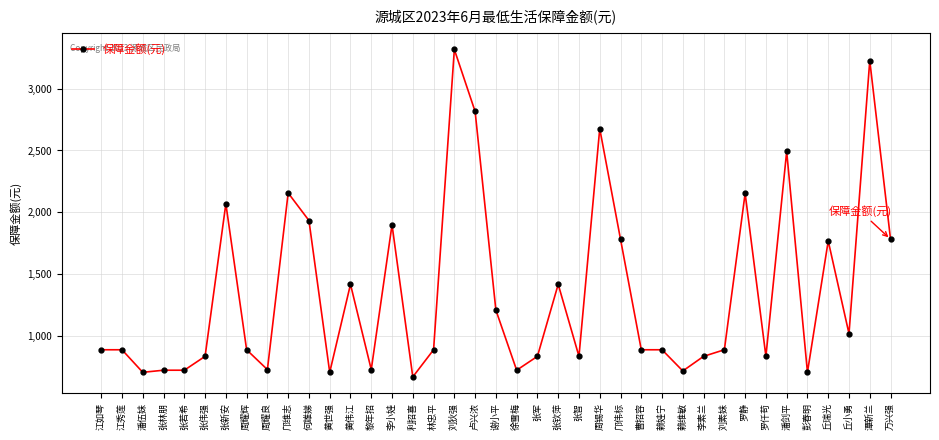

What is the sum of the values at 何雄娣 and 潘伍妹?

2645